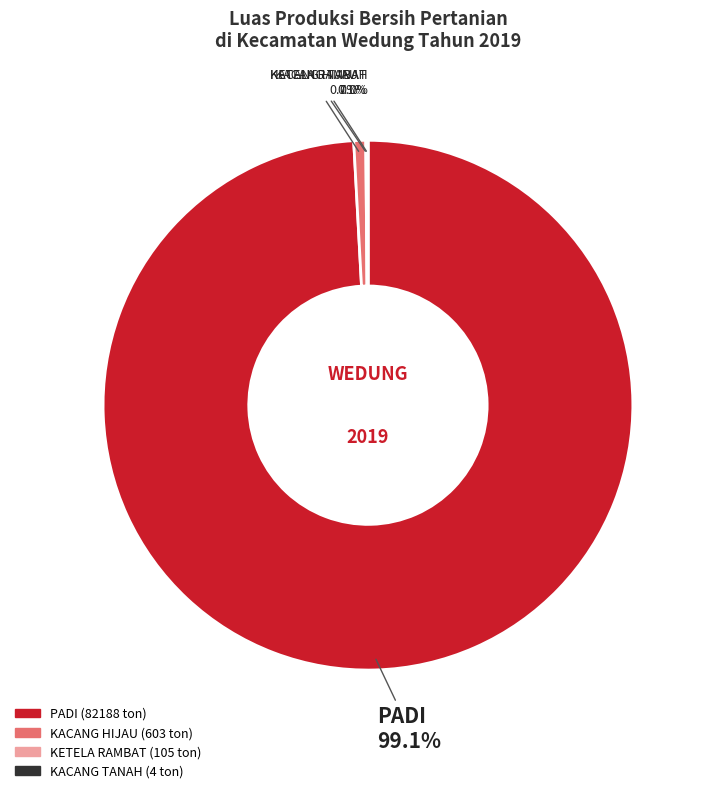

Which category accounts for the majority?

PADI